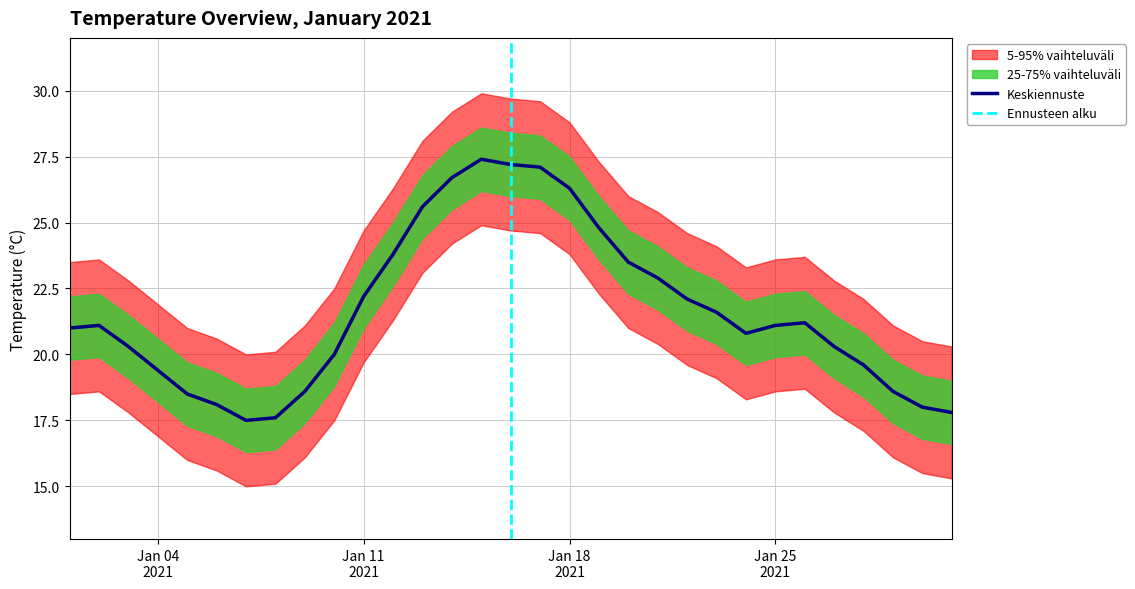

What is the smallest value displayed?

15.0